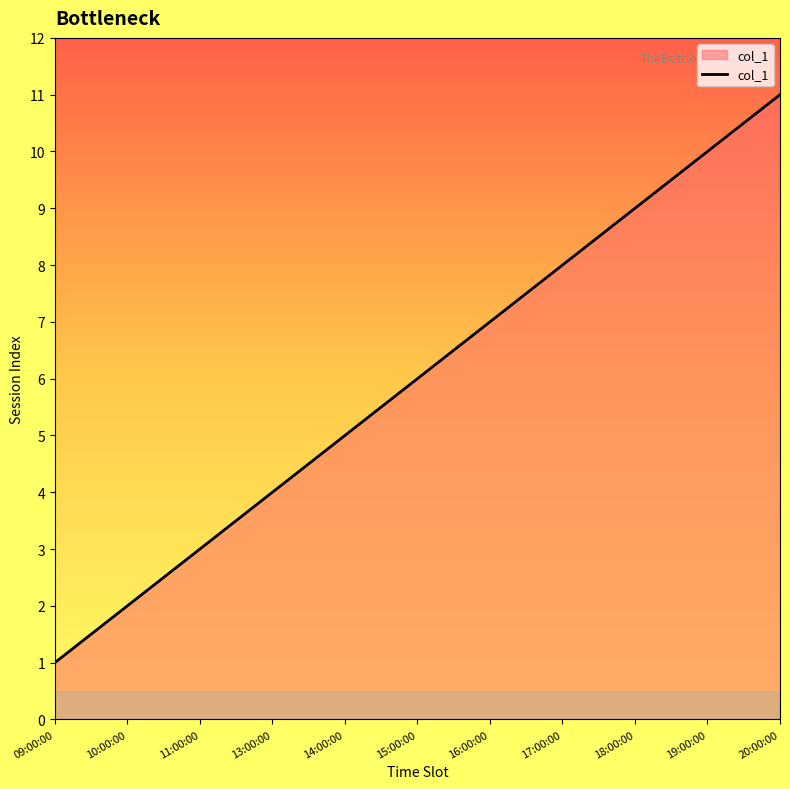

What position from the left is 17:00:00?

8